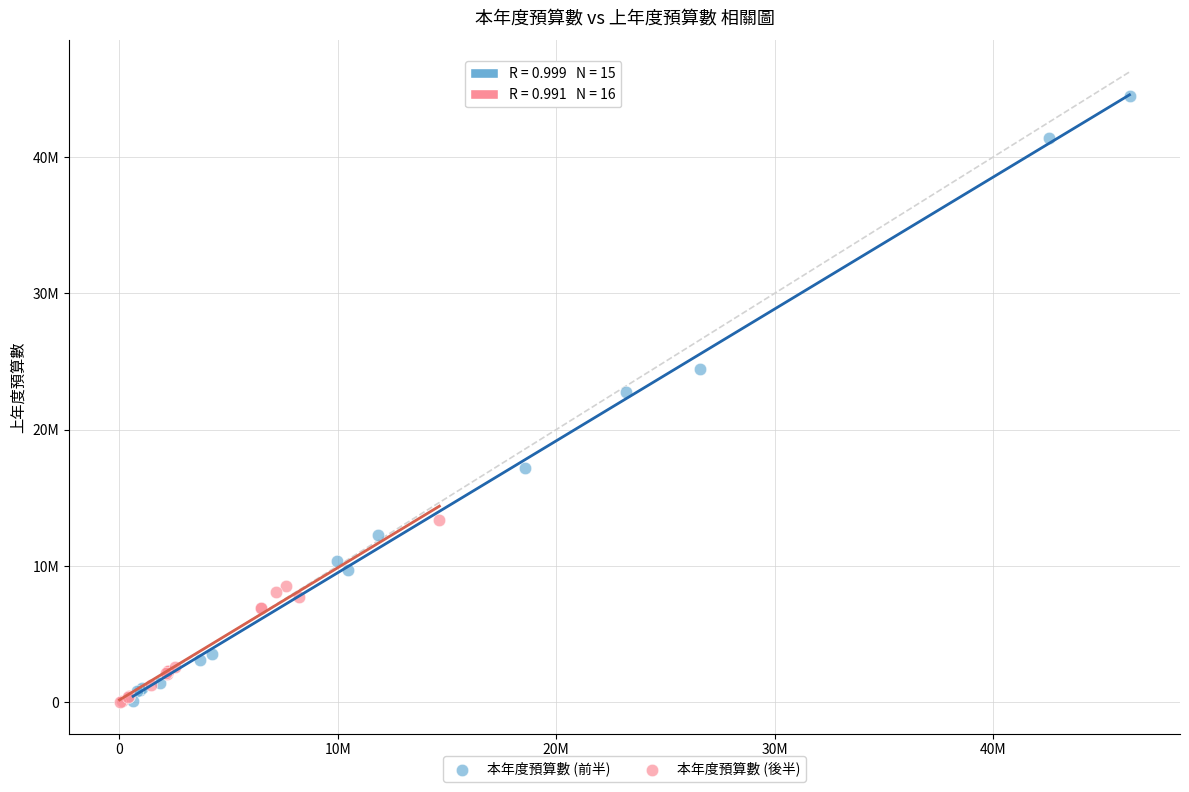

What are all the series names shown in the legend?

本年度預算數 (前半), 本年度預算數 (後半)